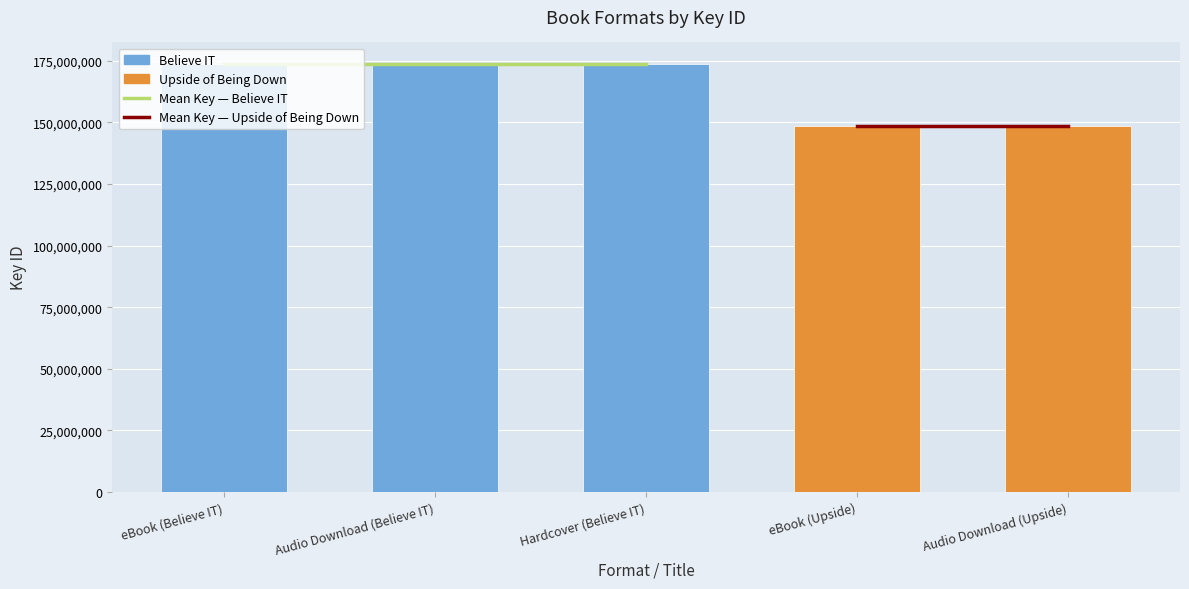

How many data points does each series have?

5